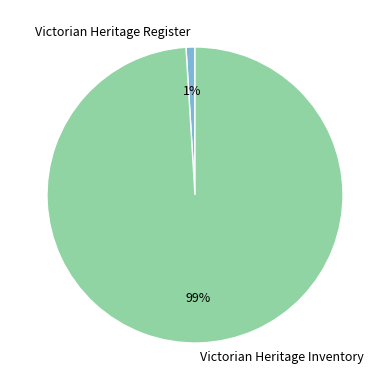

What percentage is the Victorian Heritage Register slice, to the nearest percent?

1%